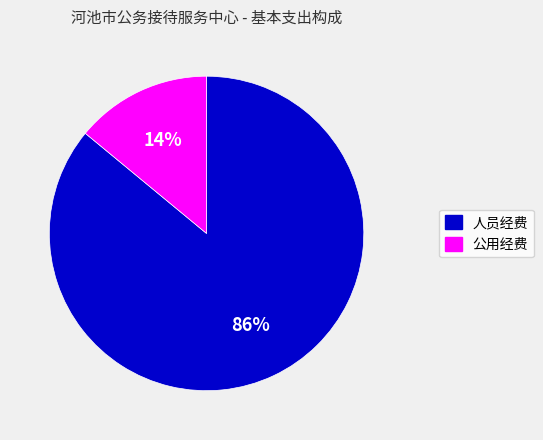

Which slice is the smallest?

公用经费